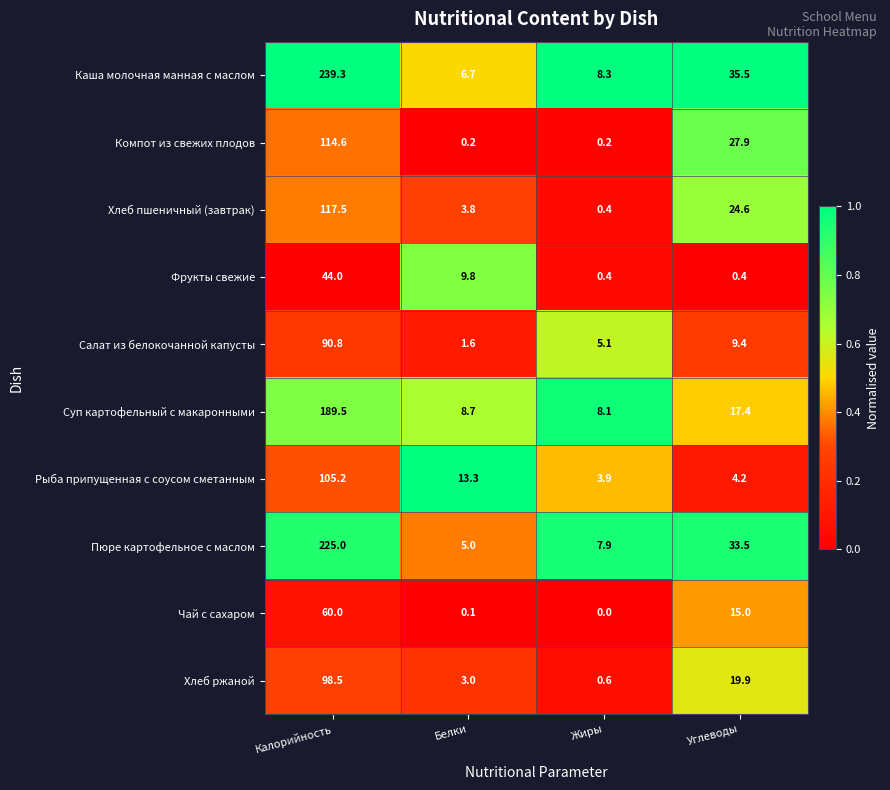

What is the approximate value of Каша молочная манная с маслом at Углеводы?

35.5